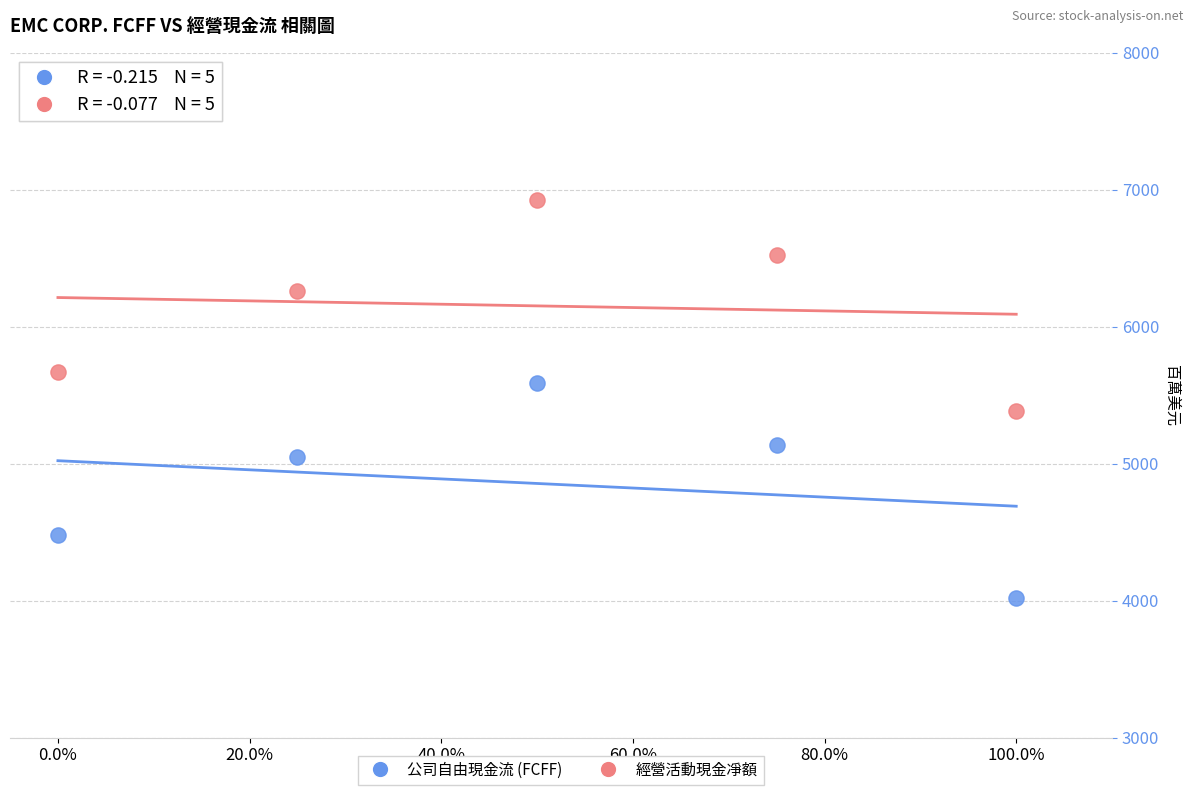

Which series contains the lowest Y value?

公司自由現金流 (FCFF)